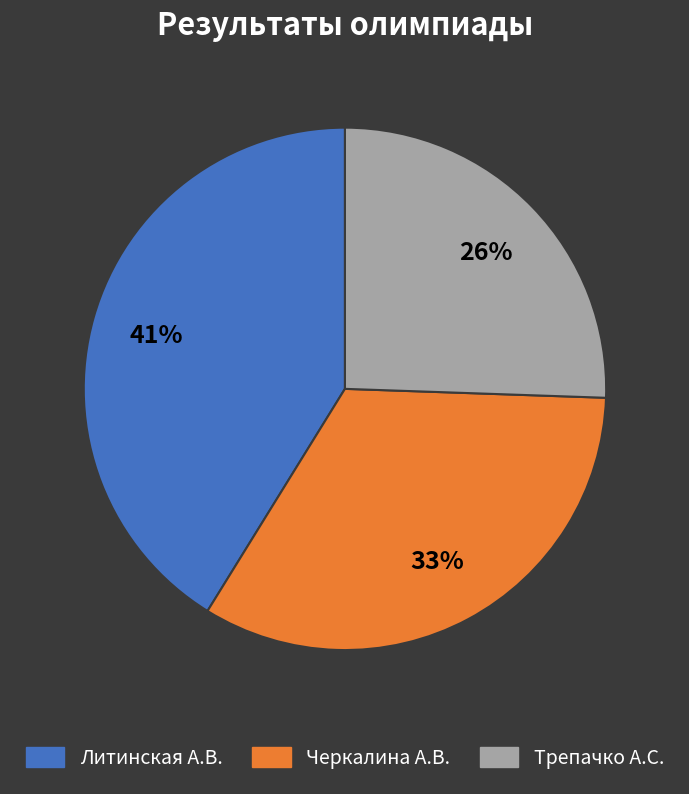

How many segments does this pie chart have?

3